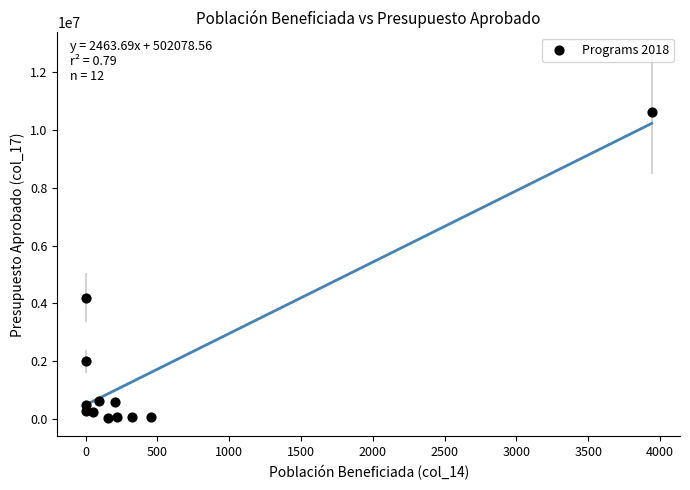

What Y value in the scatter plot is closest to 5330000?

4200000